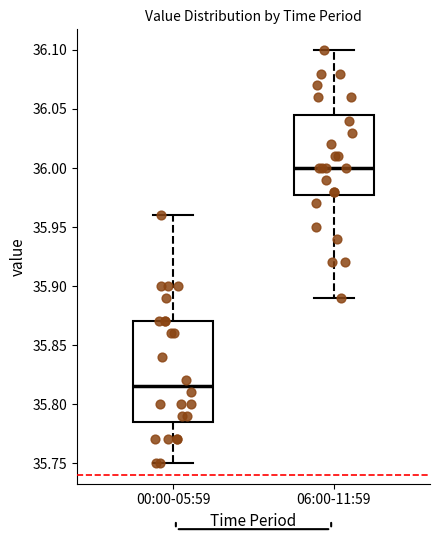

Reading left to right, transcribe this box plot: for each box, give where its median line is, the range the box spans, and where its two whiskers end, as read against the y-axis. The values are not printed on the chart, so give them approximately, as read against the axis.

00:00-05:59: median 35.815, box 35.785 to 35.870, whiskers 35.750 to 35.960
06:00-11:59: median 36.000, box 35.980 to 36.045, whiskers 35.890 to 36.100